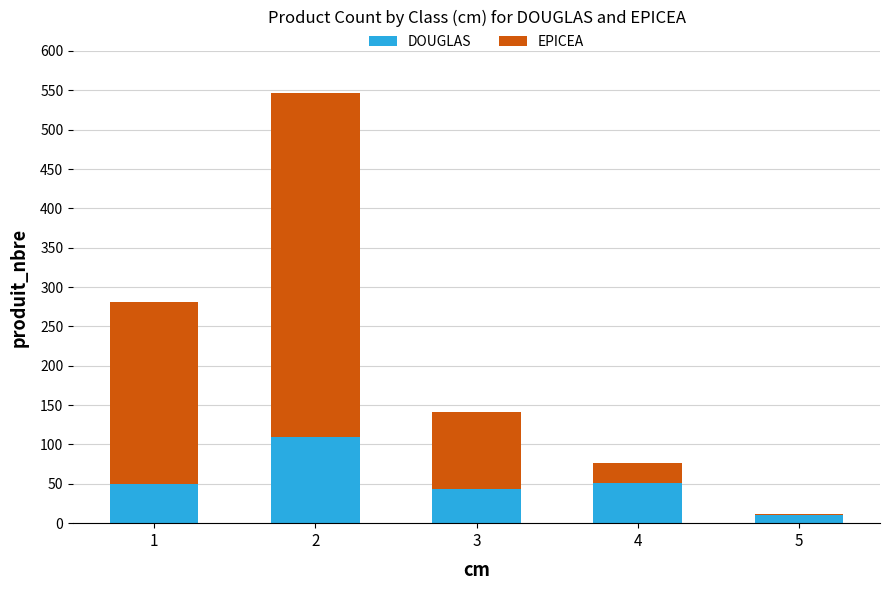

What is the highest value of the DOUGLAS series?

109